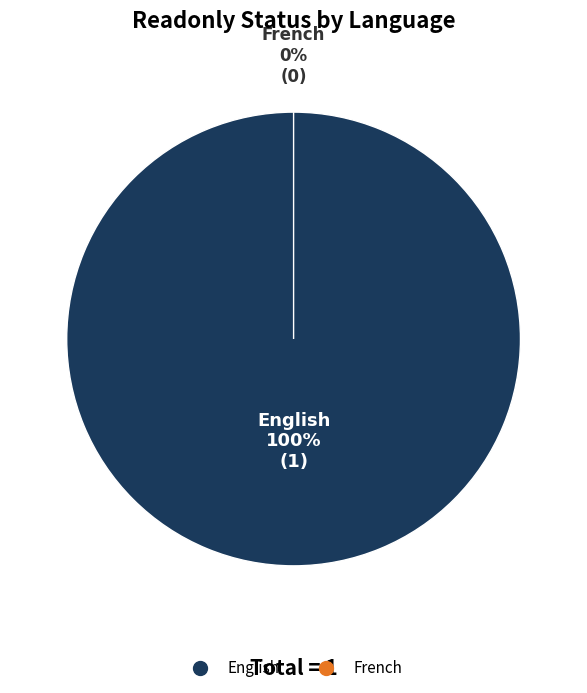

Count the number of slices in the pie.

2